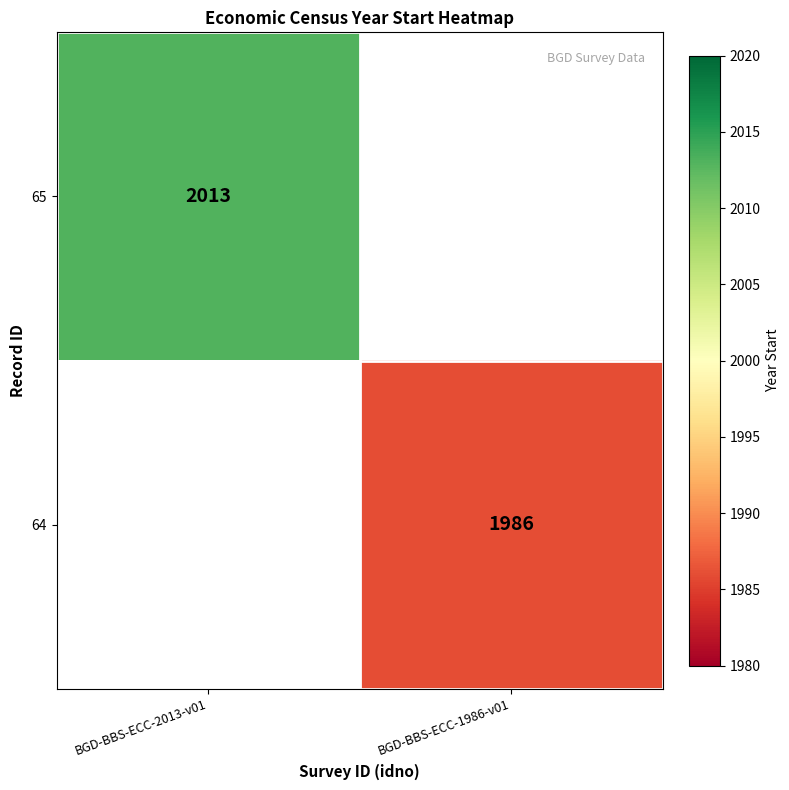

Count the number of categories in the chart.

2